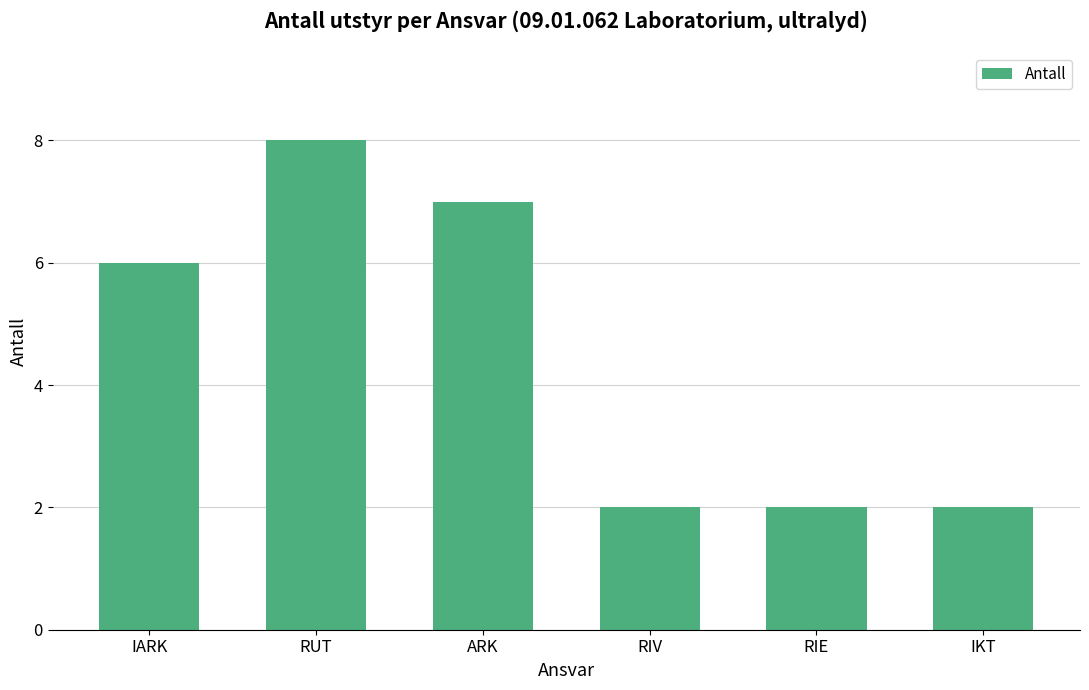

What is the label of the 3rd bar from the right?

RIV